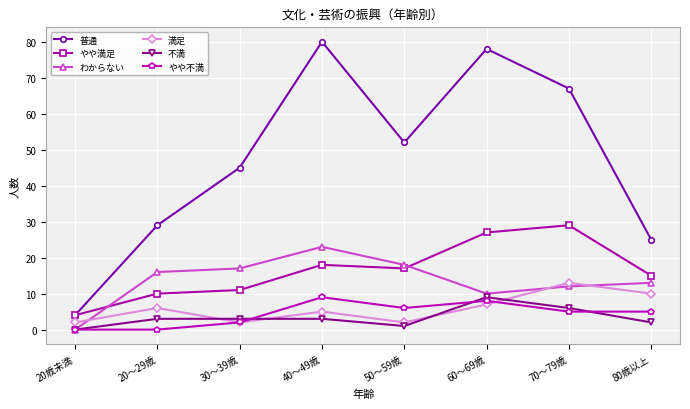

What is the difference between the maximum and second lowest values in the わからない series?

13